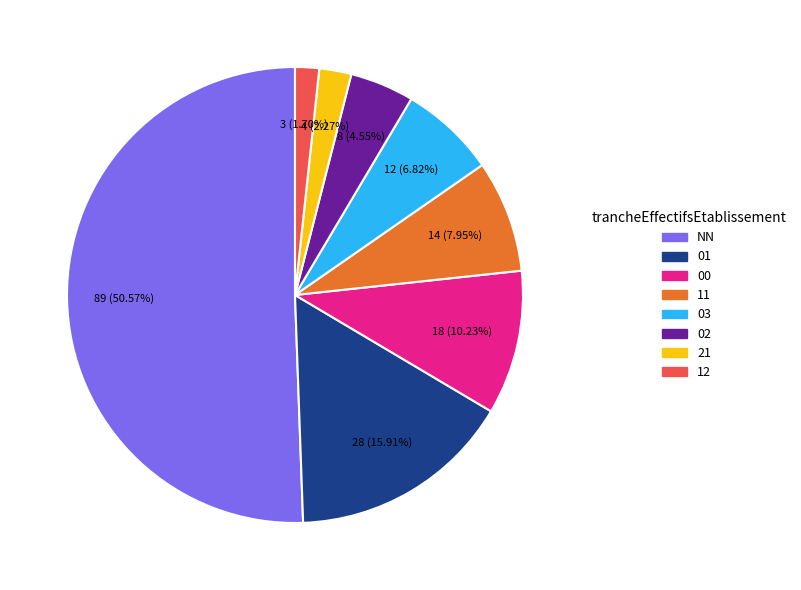

What is the ratio of the value at 00 to the value at 01?

0.6